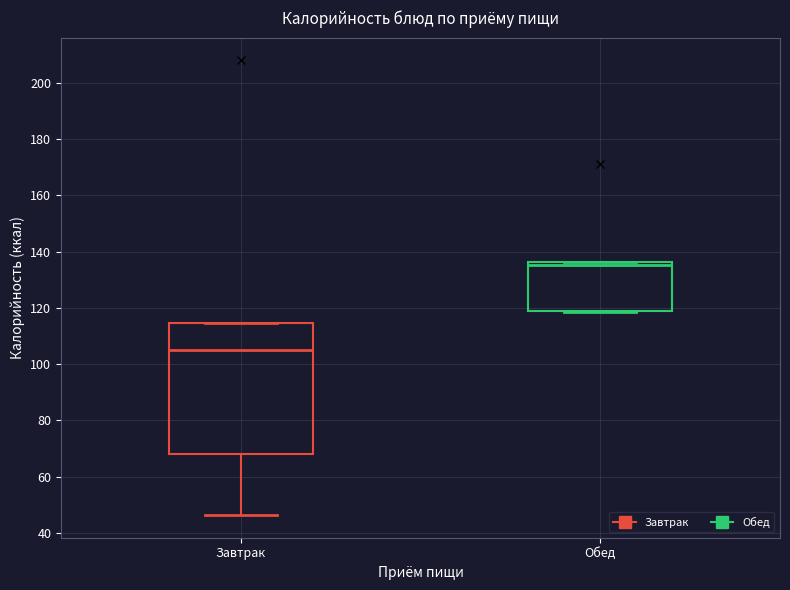

Which box's median line is the lowest?

Завтрак